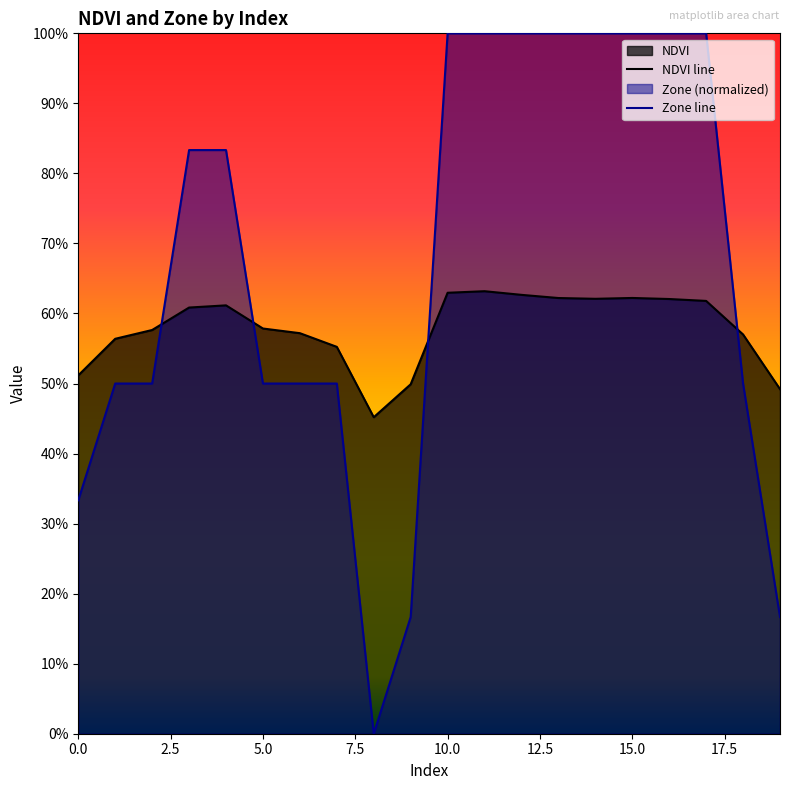

What is the sum of all Zone line values?

13.3